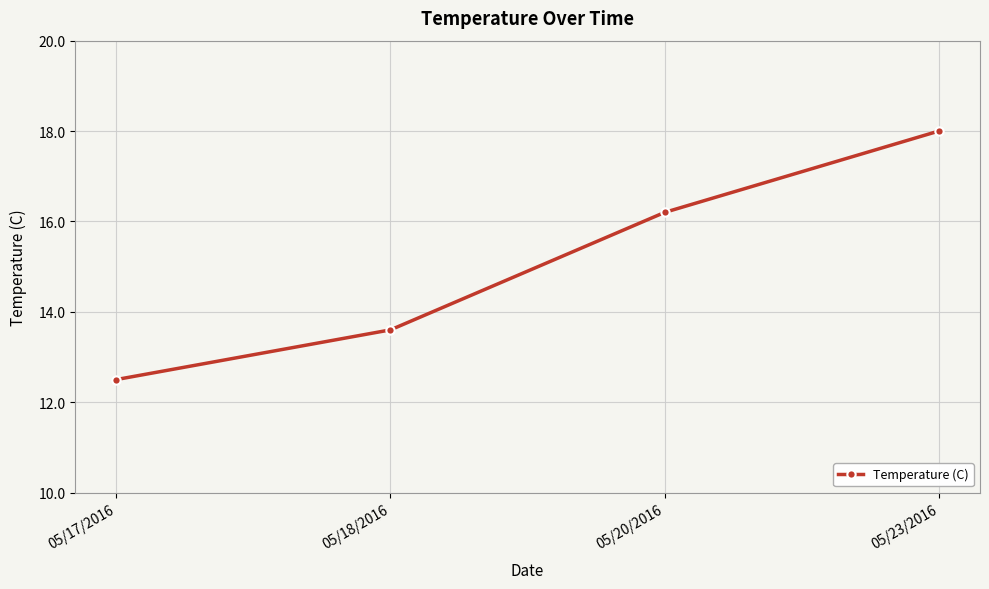

Where is the data nearest to the value 15?

05/20/2016